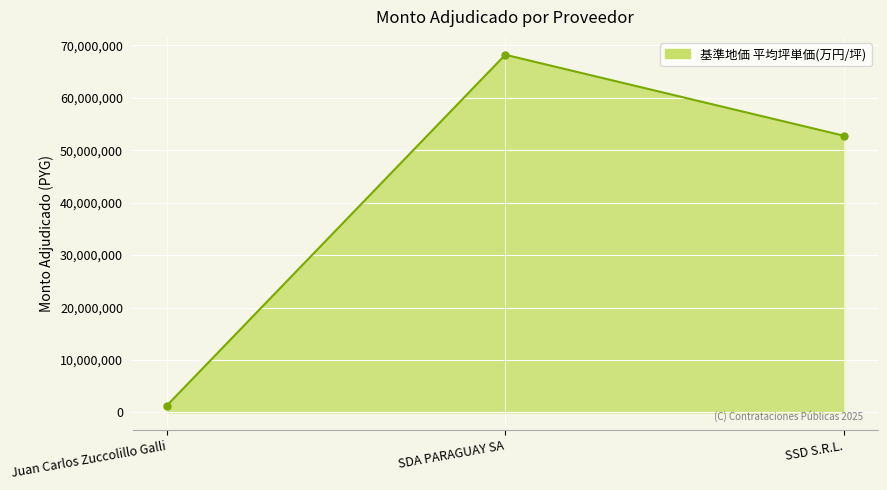

How many lines are shown in the chart?

1